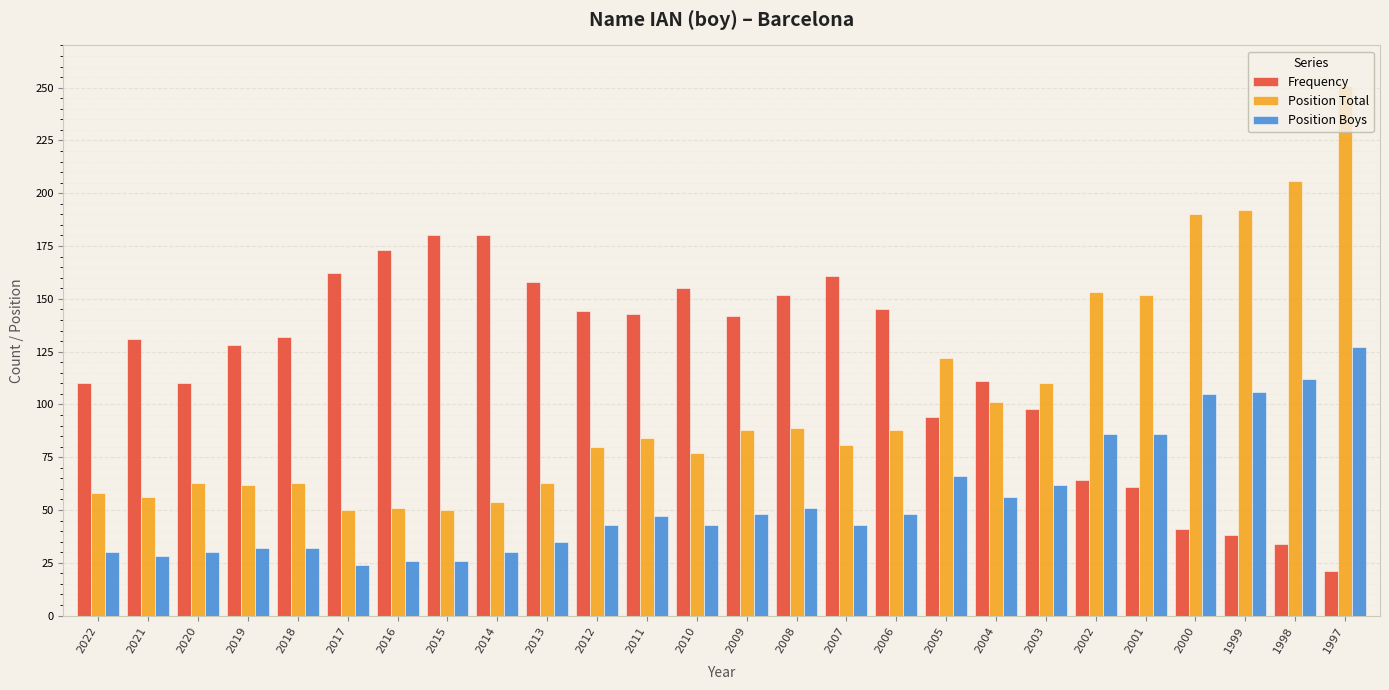

Which series has the largest range (max minus min)?

Position Total